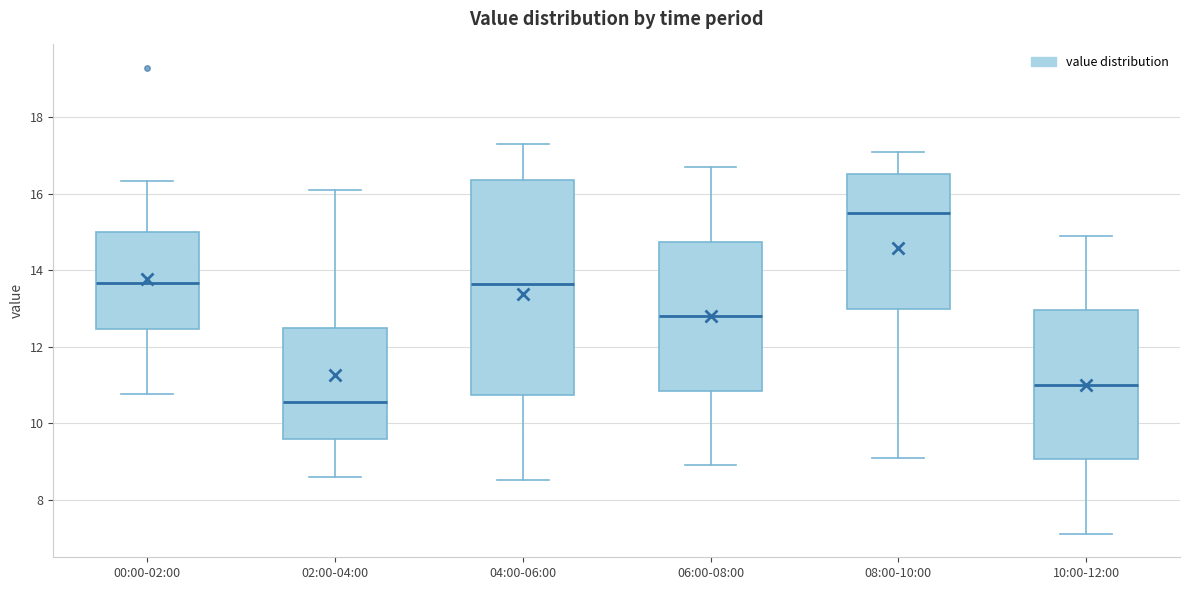

Reading left to right, read every box against the y-axis: the position of its median line, the range the box covers, and the ends of its whiskers. The values are not printed on the chart, so give them approximately, as read against the axis.

00:00-02:00: median 13.6, box 12.4 to 15.0, whiskers 10.8 to 16.4
02:00-04:00: median 10.6, box 9.6 to 12.6, whiskers 8.6 to 16.2
04:00-06:00: median 13.6, box 10.8 to 16.4, whiskers 8.6 to 17.4
06:00-08:00: median 12.8, box 10.8 to 14.8, whiskers 9.0 to 16.8
08:00-10:00: median 15.6, box 13.0 to 16.6, whiskers 9.2 to 17.2
10:00-12:00: median 11.0, box 9.0 to 13.0, whiskers 7.2 to 15.0